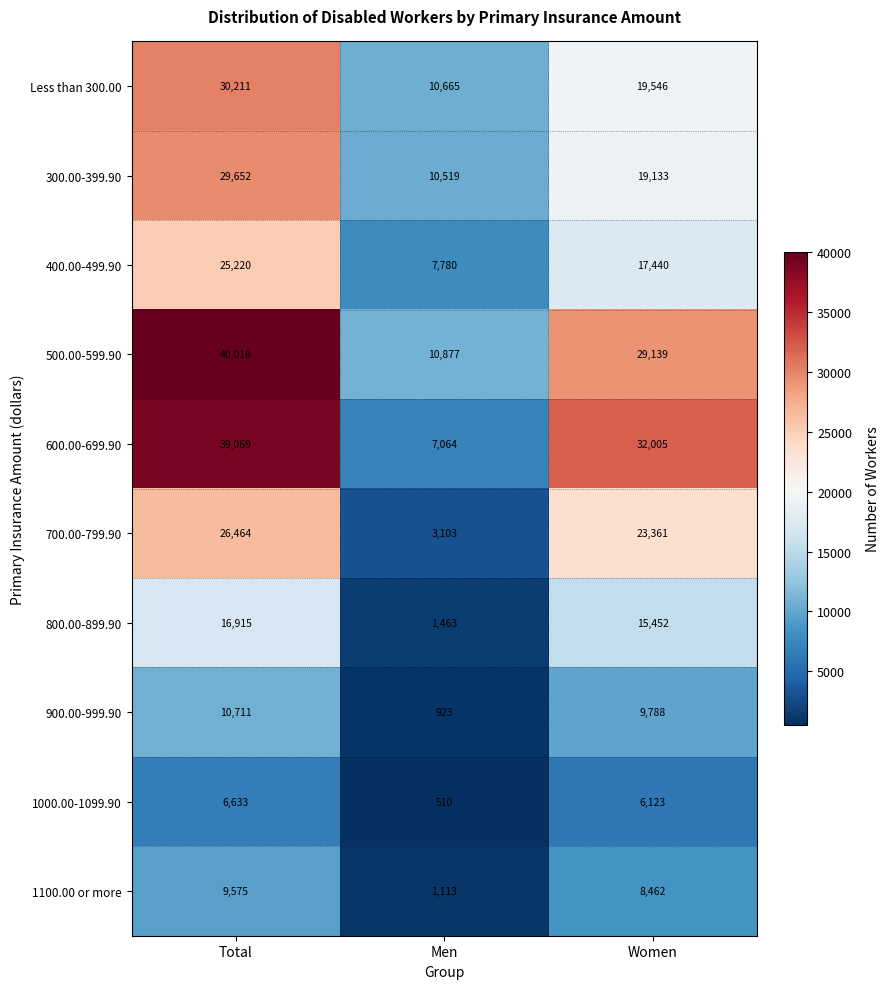

Rank the categories by 1000.00-1099.90 value from highest to lowest.

Total, Women, Men